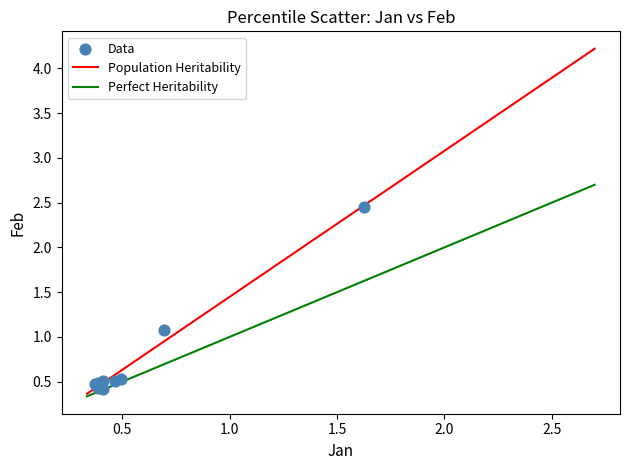

What Y value in the scatter plot is closest to 1?

1.1